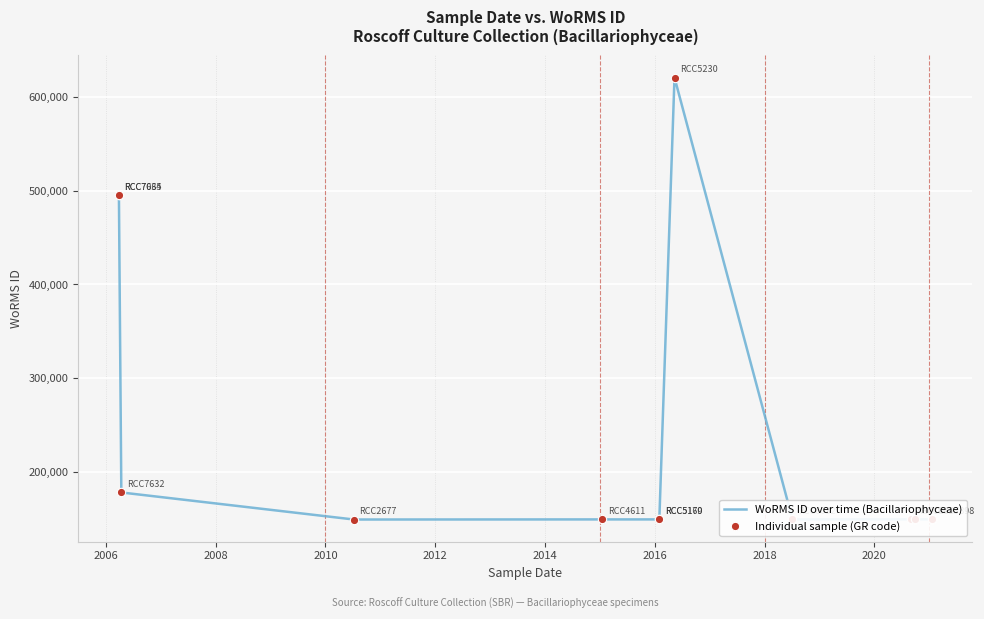

Rank the series by their maximum value, from highest to lowest.

WoRMS ID over time (Bacillariophyceae), Individual sample (GR code)